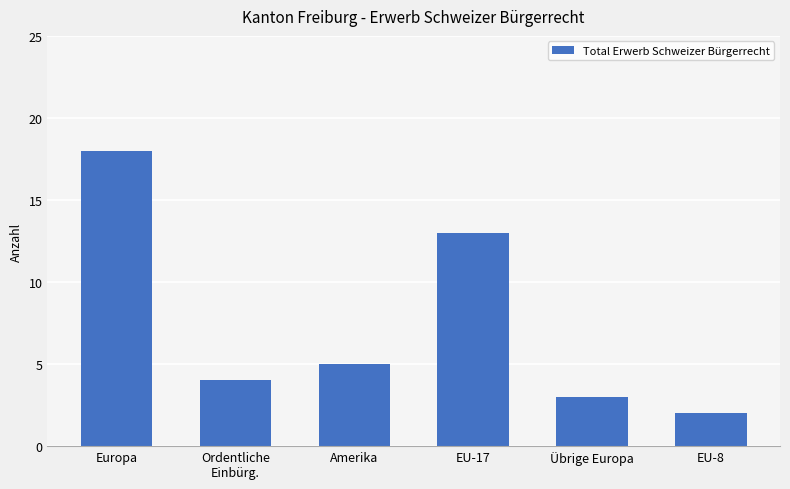

How many data points does each series have?

6